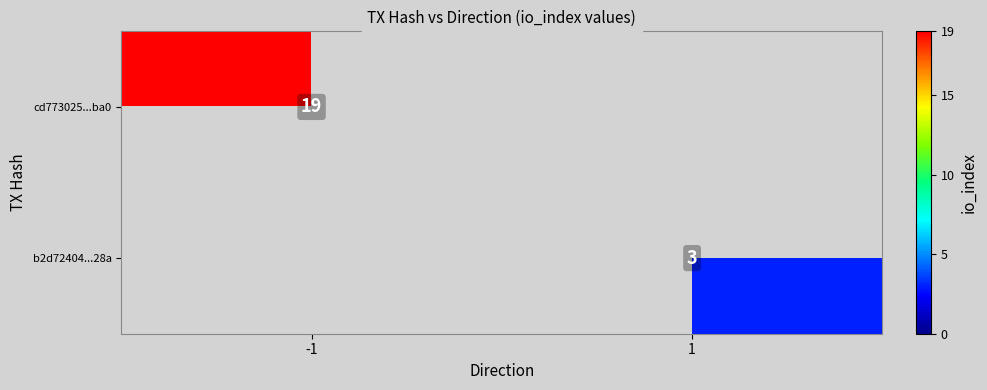

Is it true that b2d72404...28a equals 1 at 1?

False